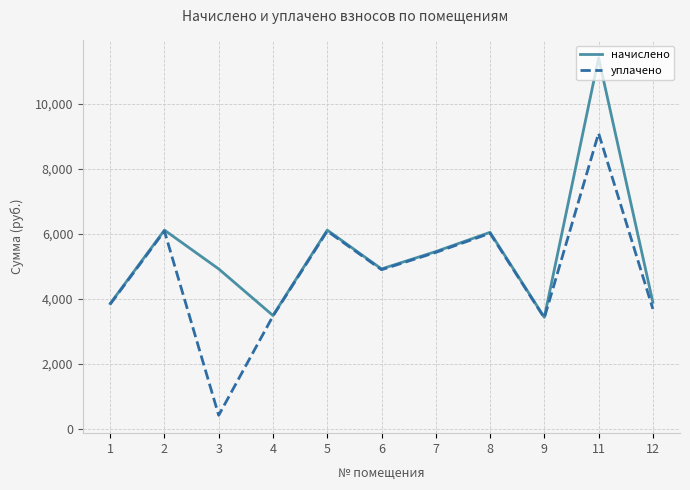

Which series has the largest total across all categories?

начислено